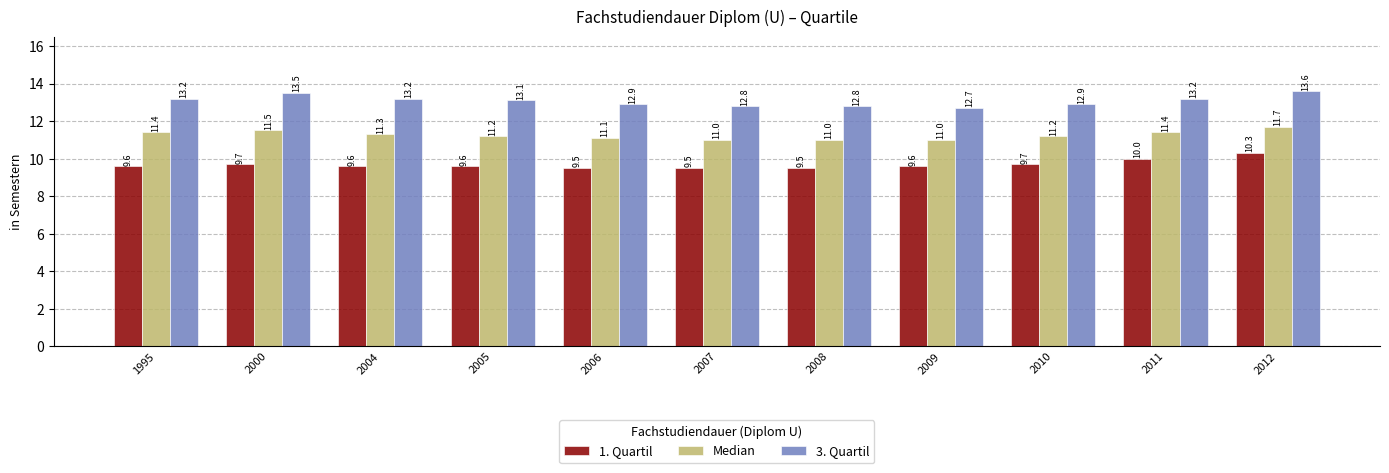

What is the value of the 3. Quartil bar at the 7th from the left?

12.8